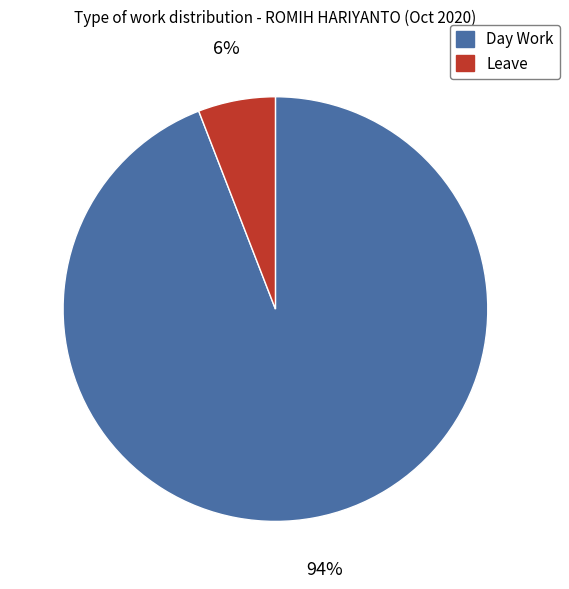

Is Leave the majority of the pie?

No